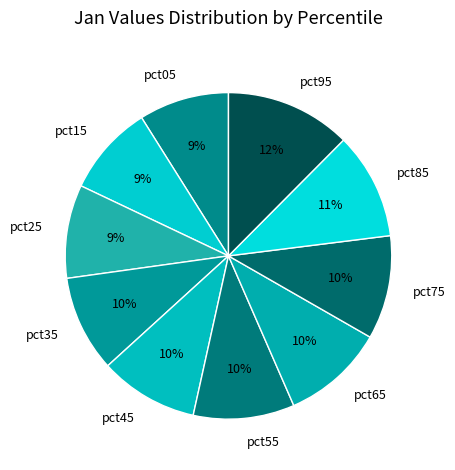

Count the number of slices in the pie.

10